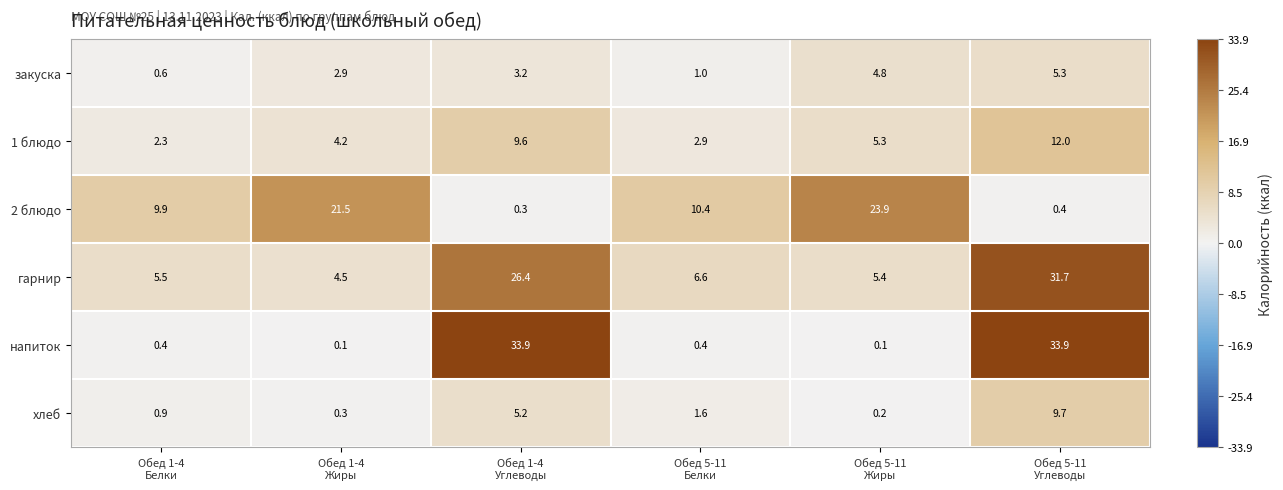

What is the sum of all 2 блюдо values?

66.4